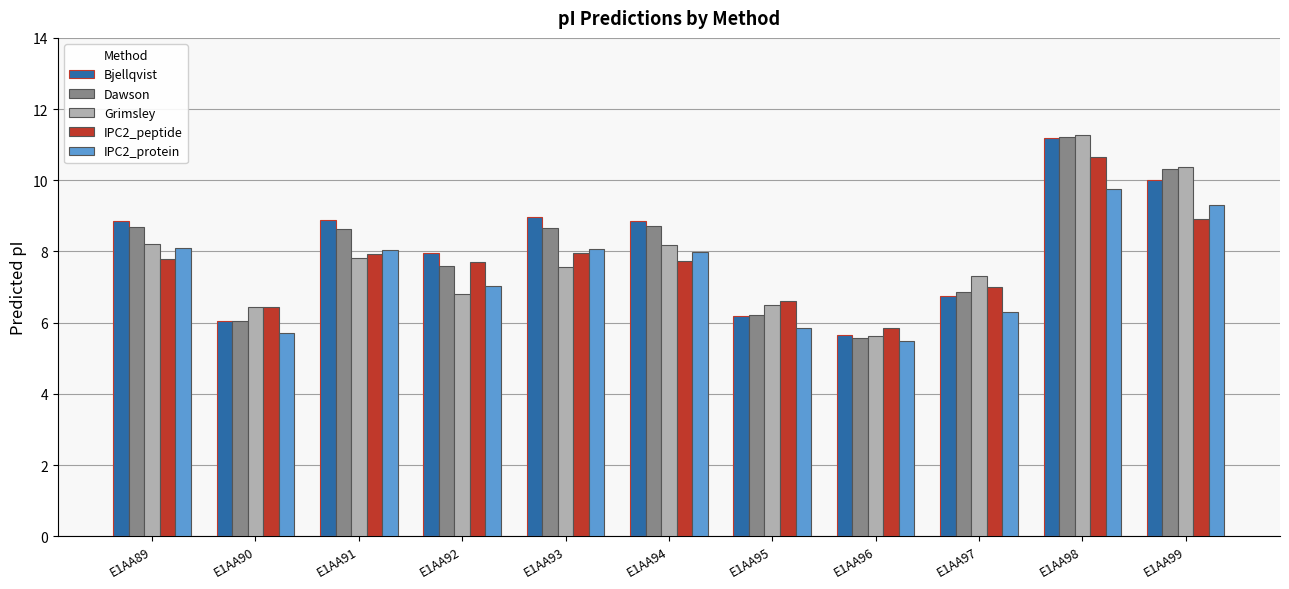

What are all the series names shown in the legend?

Bjellqvist, Dawson, Grimsley, IPC2_peptide, IPC2_protein